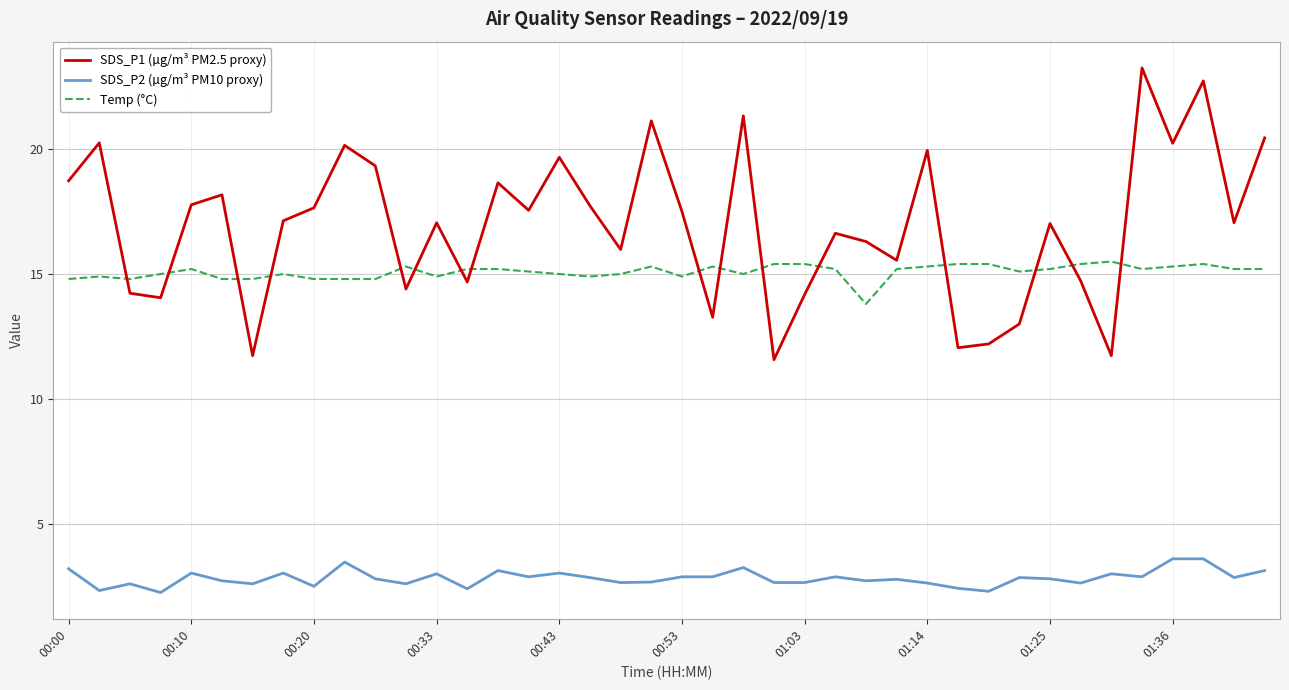

What is the average value of the Temp (°C) series?

15.1